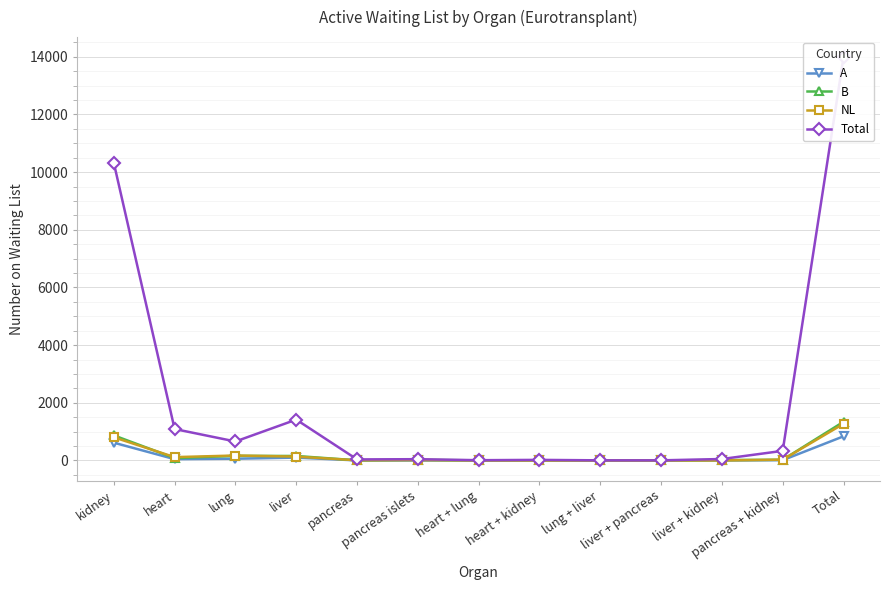

True or false: B and Total intersect in this chart.

False